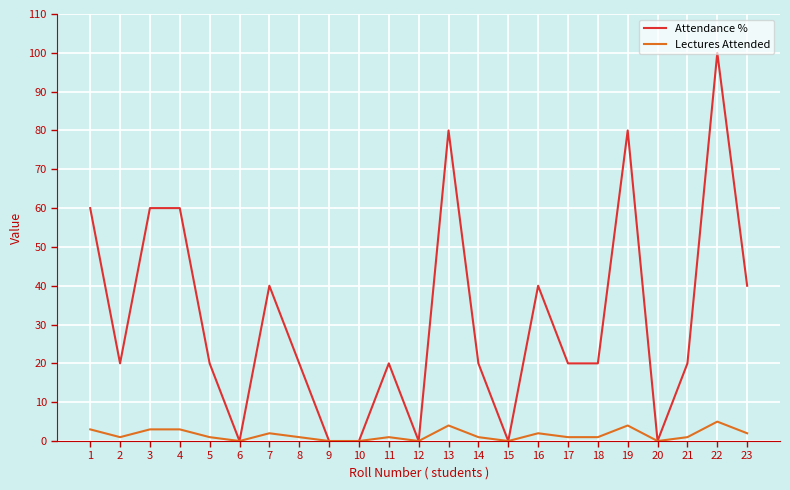

What is the sum of all Lectures Attended values?

36